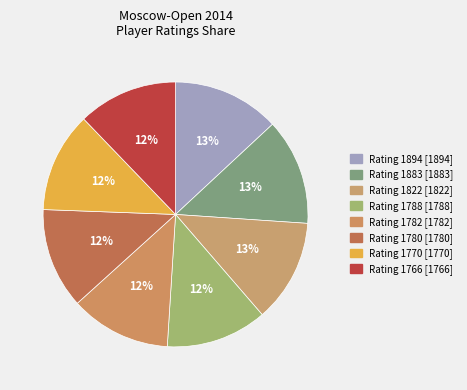

What is the largest slice in the pie chart?

1894